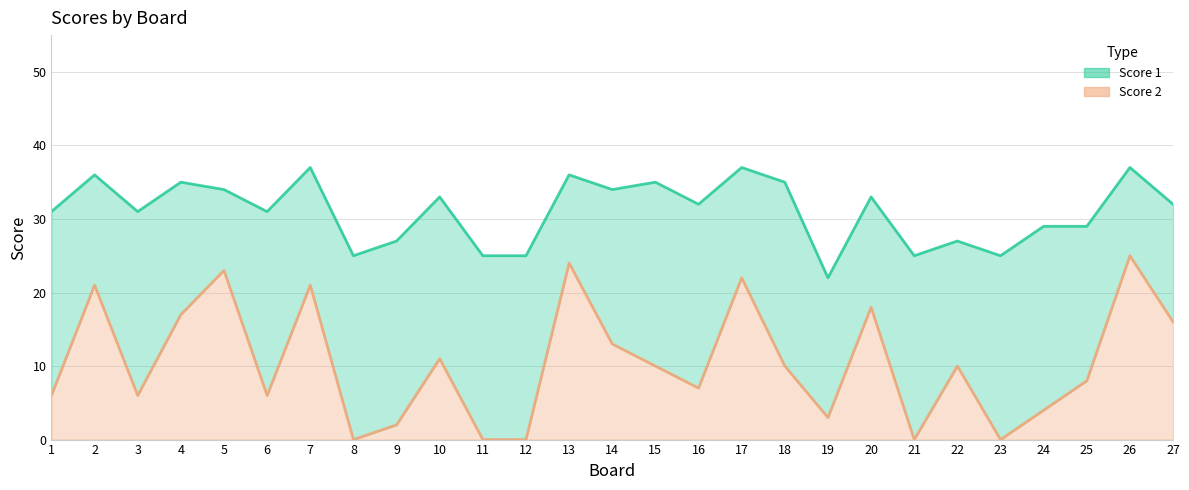

How many values are below 10?

13